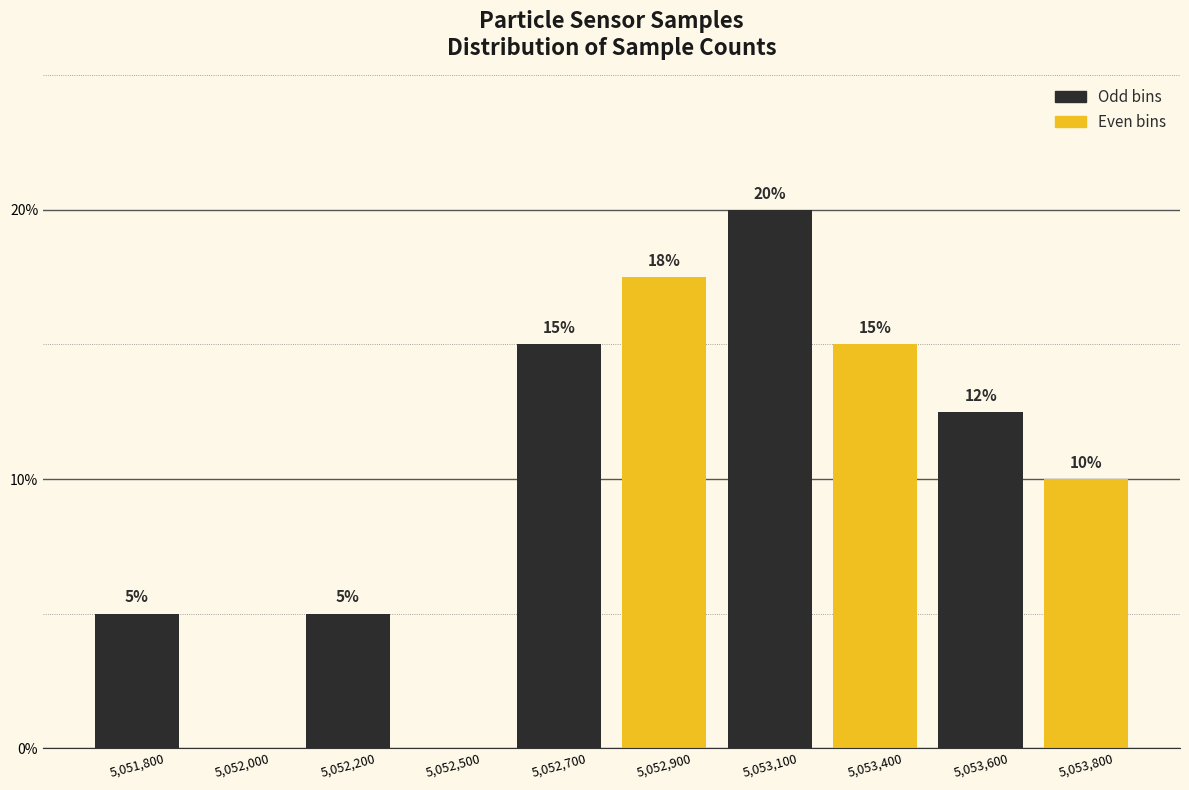

Is it true that the value at 5,052,200 is 2.0?

False